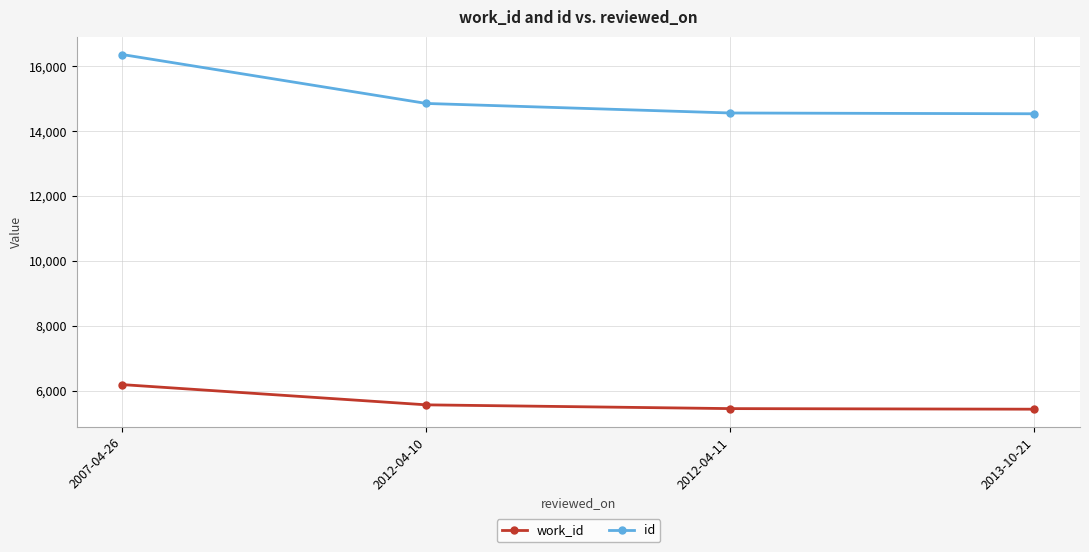

Which series changed the most between 2007-04-26 and 2012-04-11?

id